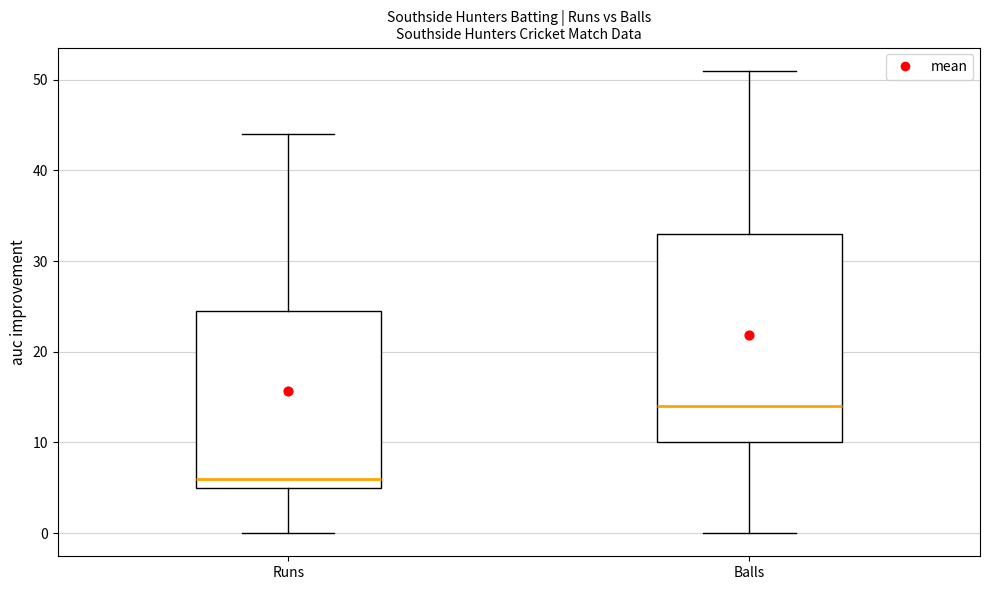

Comparing the boxes themselves (not the whiskers), which one is the tallest?

Balls